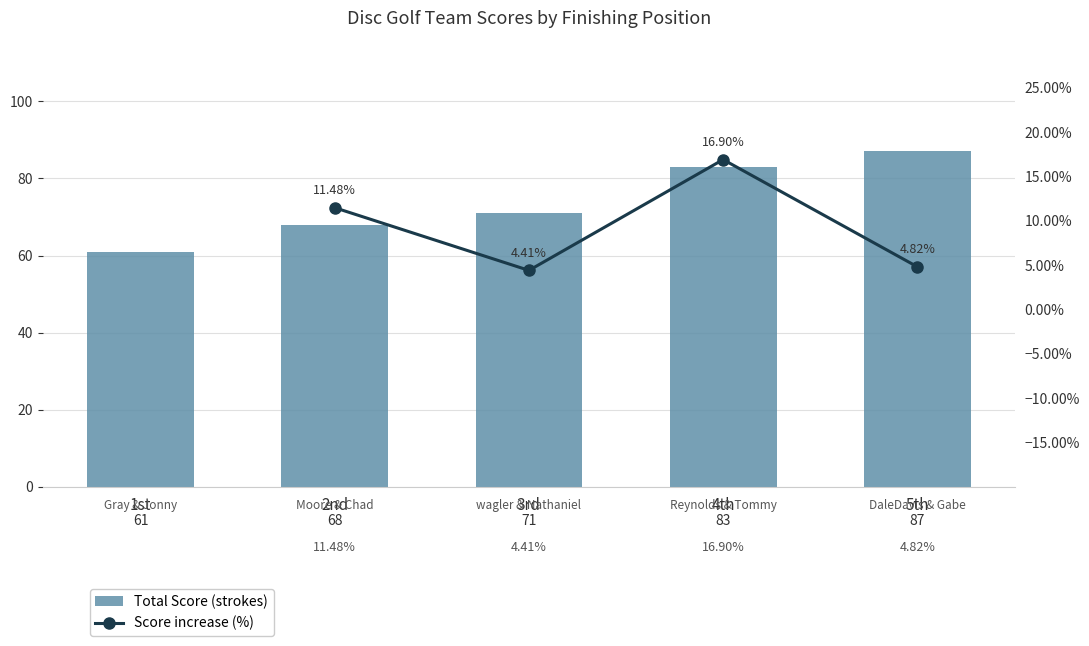

What is the greatest value displayed?

87